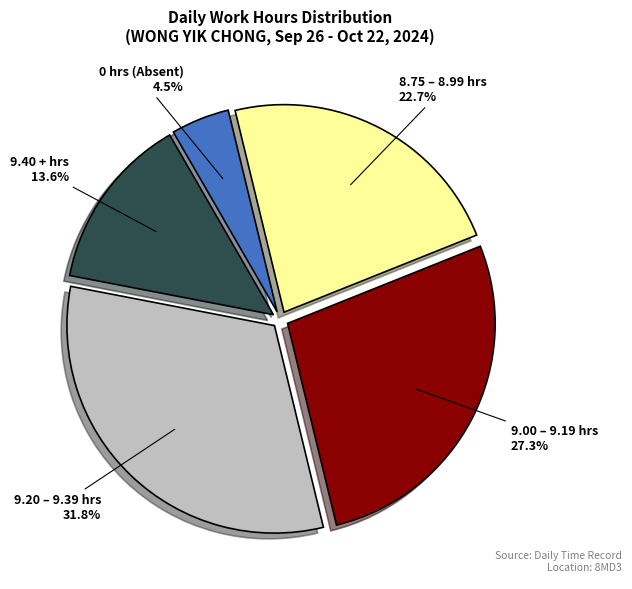

Is there any slice that represents more than half of the pie?

No